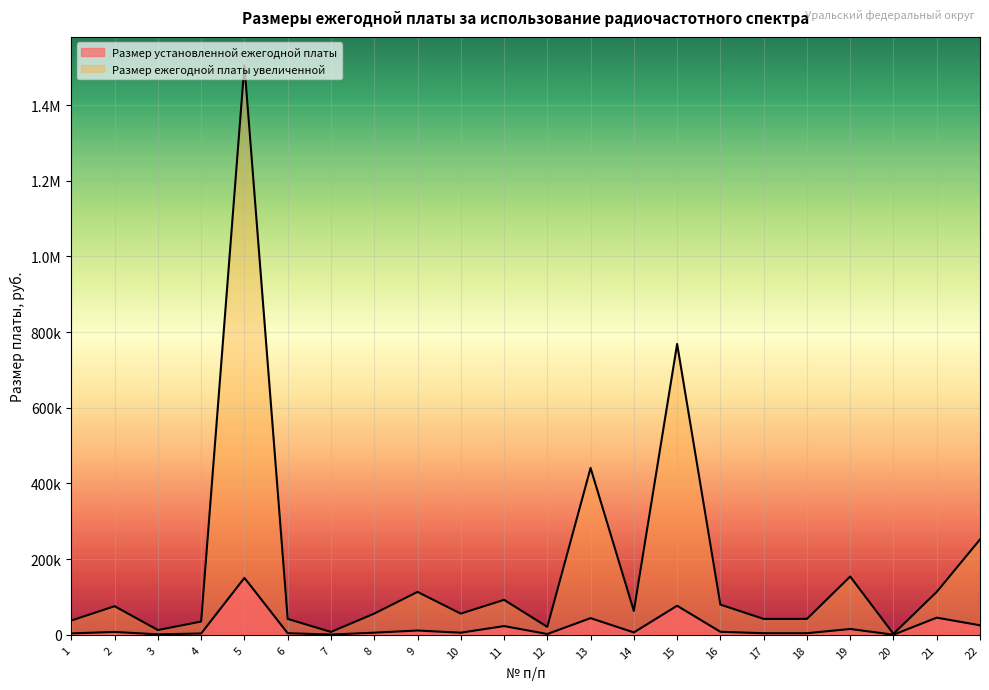

What is the difference between the maximum and minimum values in the Размер установленной ежегодной платы series?

150248